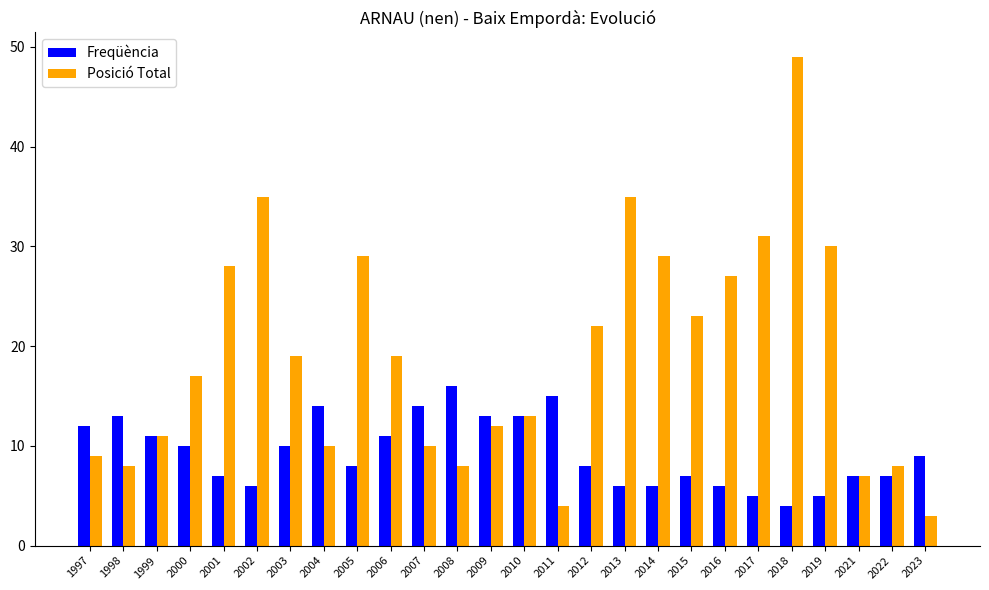

Is the value of Posició Total at 2015 greater than the value of Freqüència at 2023?

Yes